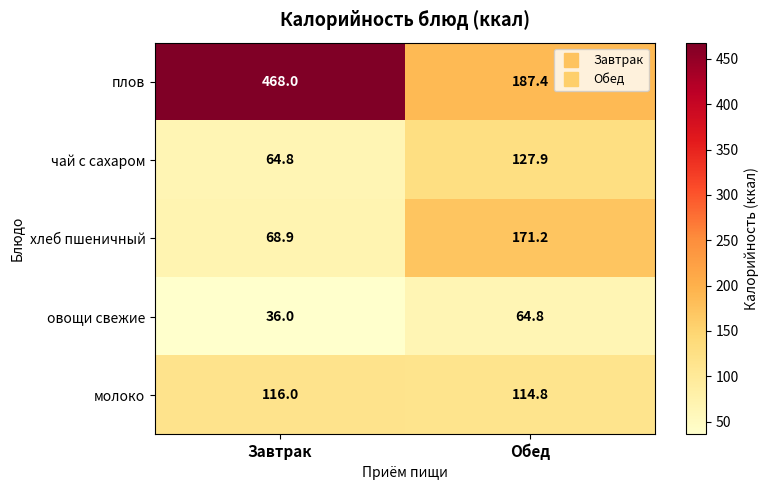

Which series has the largest total across all categories?

плов